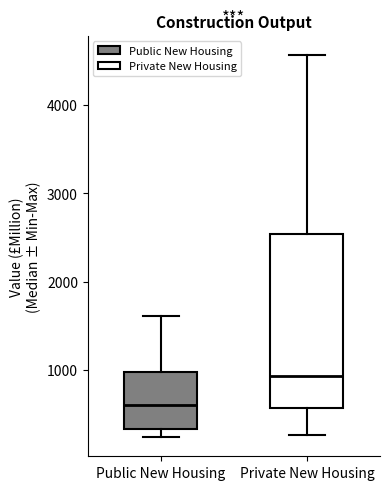

Reading left to right, read every box against the y-axis: the position of its median line, the range the box covers, and the ends of its whiskers. The values are not printed on the chart, so give them approximately, as read against the axis.

Public New Housing: median 600, box 300 to 1000, whiskers 200 to 1600
Private New Housing: median 900, box 600 to 2500, whiskers 300 to 4600